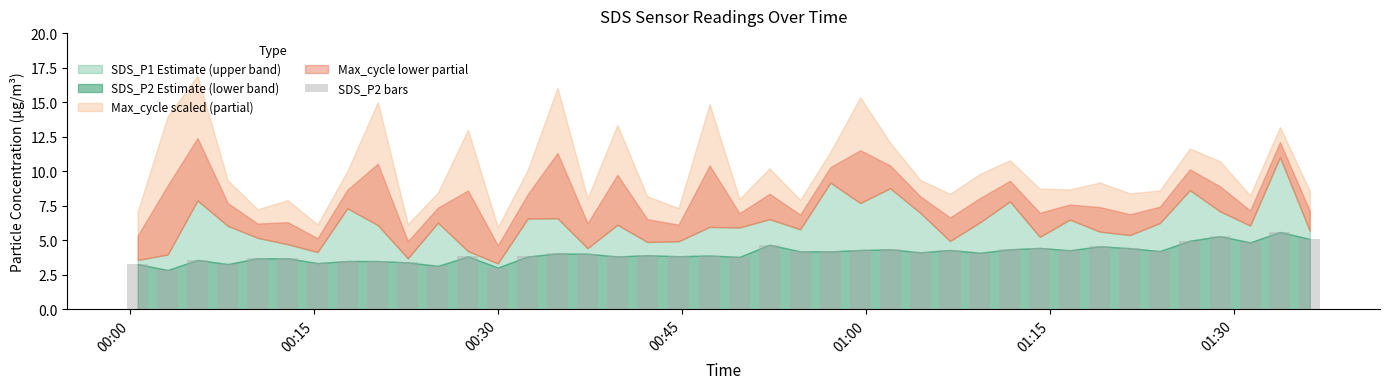

Does the chart contain stacked bars?

No